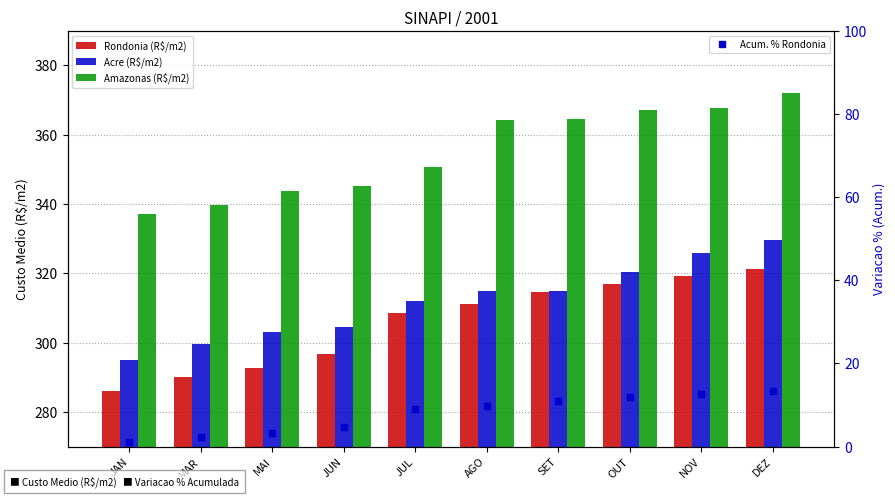

What is the sum of all Rondonia (R$/m2) values?

3057.4